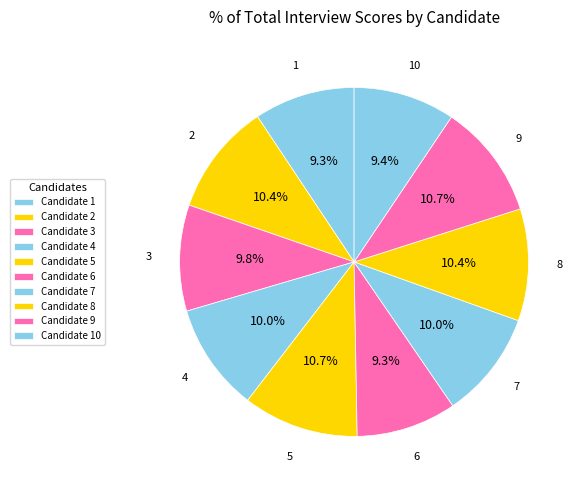

Rank the categories by value from lowest to highest.

6, 1, 10, 3, 7, 4, 2, 8, 9, 5